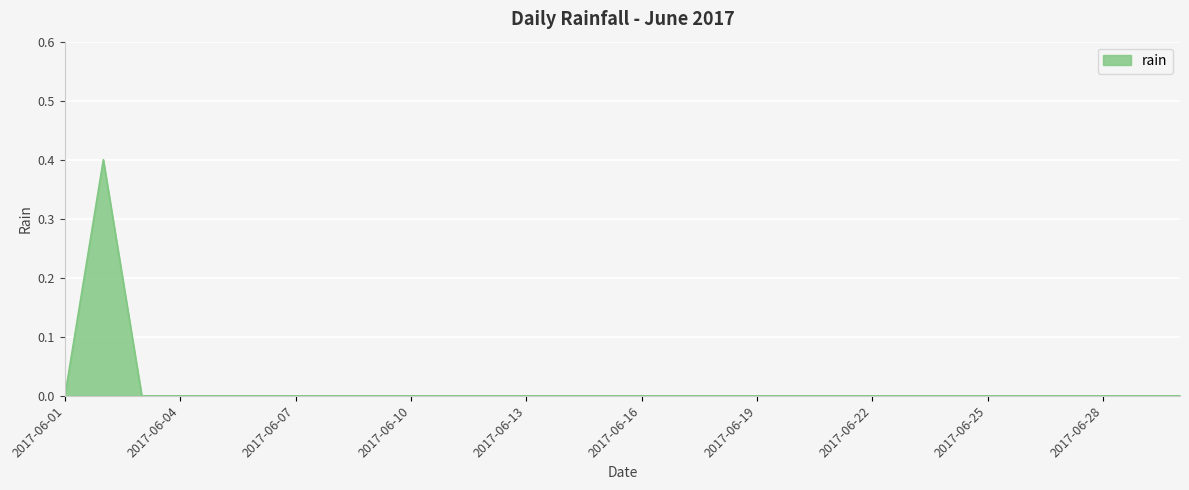

What is the difference between the maximum and minimum values?

0.4